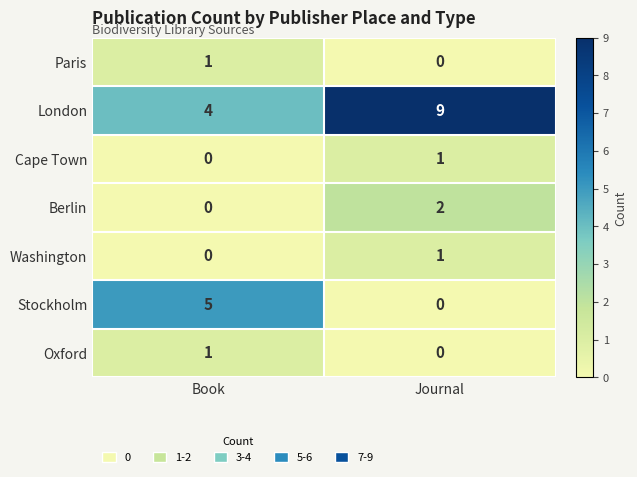

Reading left to right, list all the values displayed in this chart.

Paris: 1	0
London: 4	9
Cape Town: 0	1
Berlin: 0	2
Washington: 0	1
Stockholm: 5	0
Oxford: 1	0